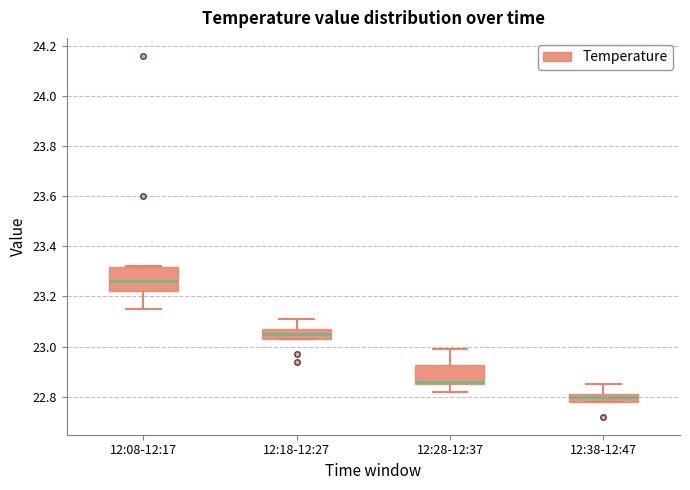

Where is the upper edge of the box for 12:18-12:27 on the y-axis? The values are not printed on the chart, so give them approximately, as read against the axis.

23.08